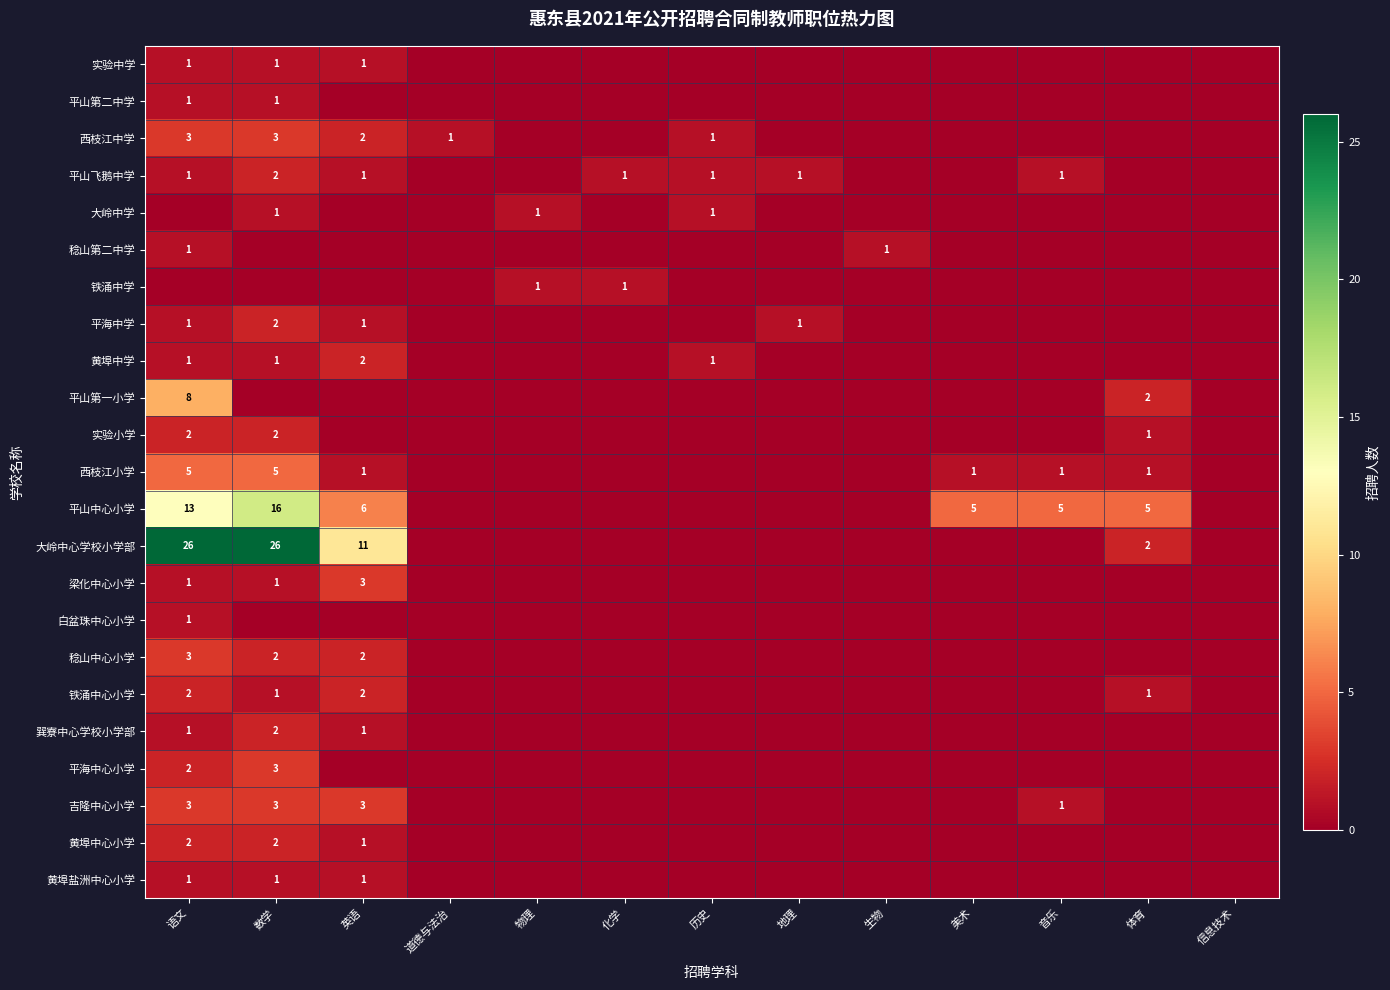

The 大岭中学 series shows 0 at 物理. True or false?

False